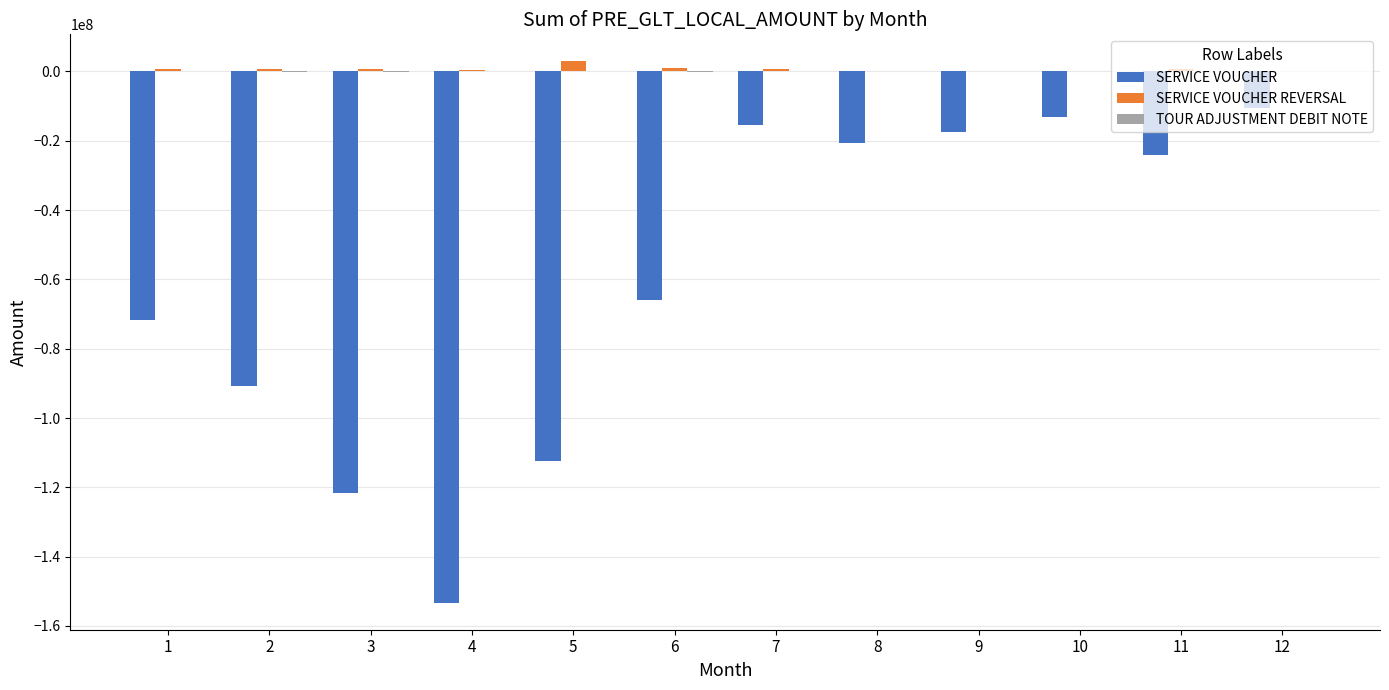

The value of SERVICE VOUCHER at 8 is -20639991.8. True or false?

True